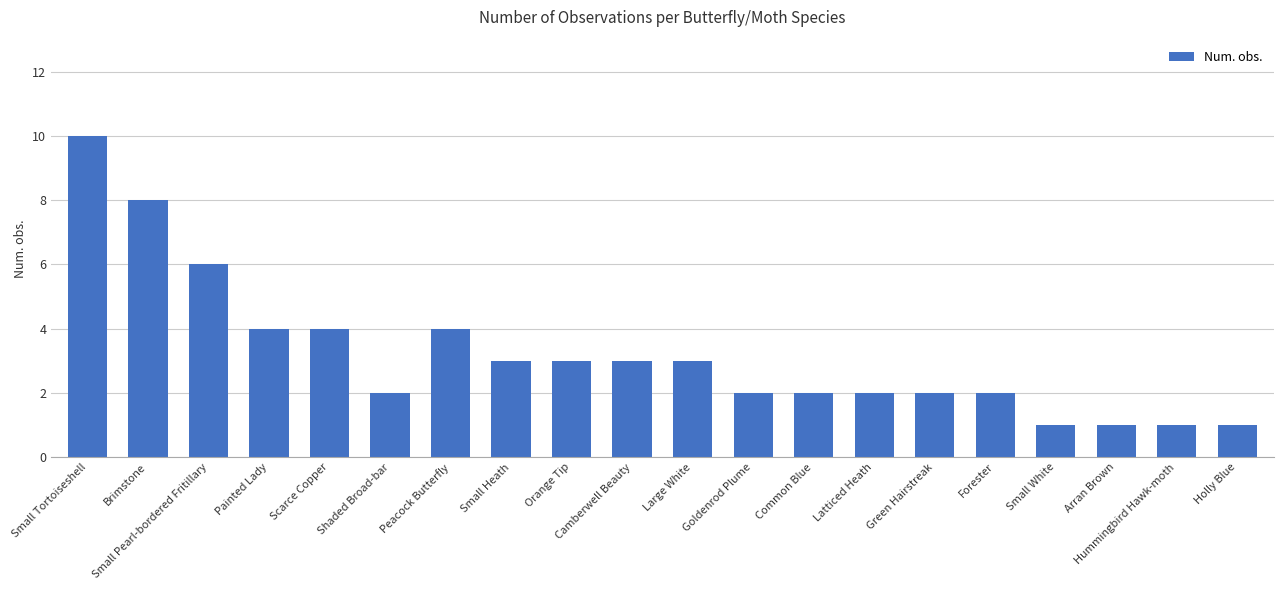

Read the value at Large White.

3